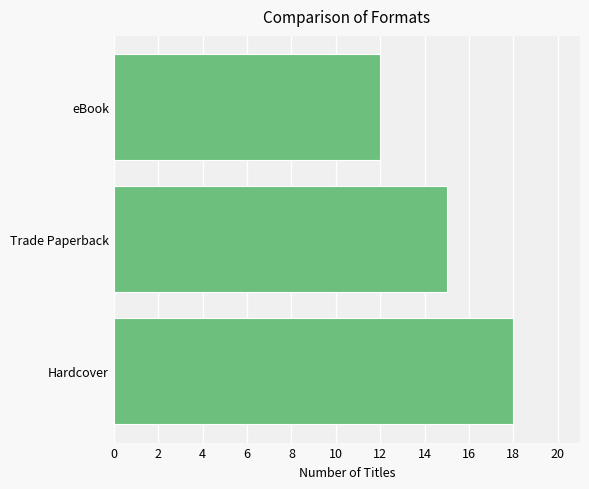

Does the chart contain any negative values?

No